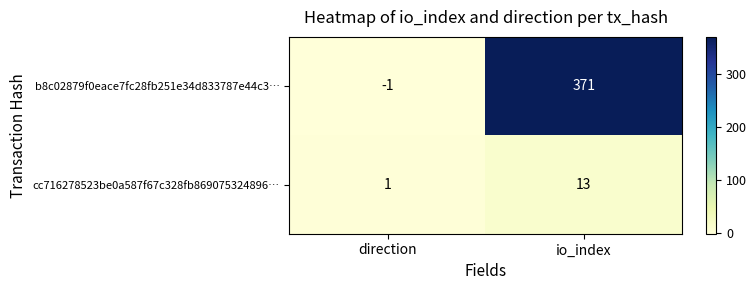

Reading right to left, list all the values displayed in this chart.

b8c02879f0eace7fc28fb251e34d833787e44c3…: io_index=371	direction=-1
cc716278523be0a587f67c328fb869075324896…: io_index=13	direction=1